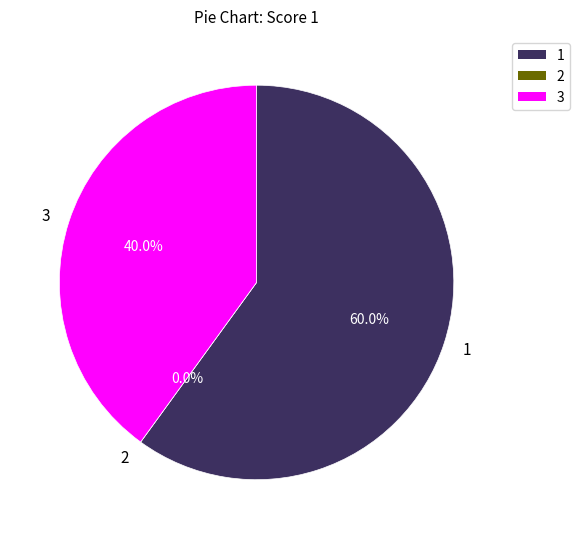

Which category accounts for the majority?

1